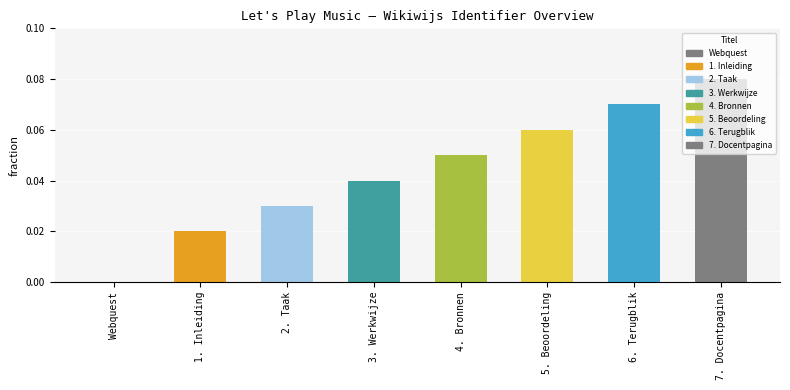

Between 1. Inleiding and 6. Terugblik, which is larger?

6. Terugblik